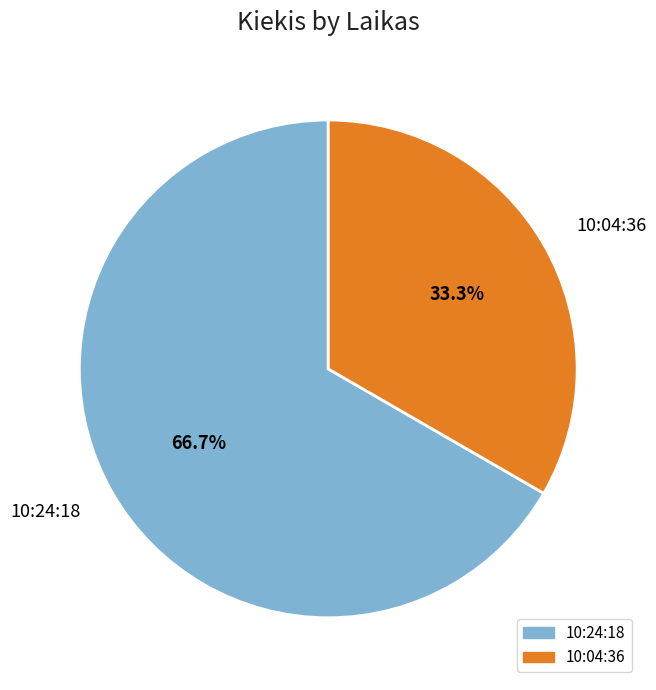

To the nearest percent, what percentage of the pie is 10:04:36?

33%